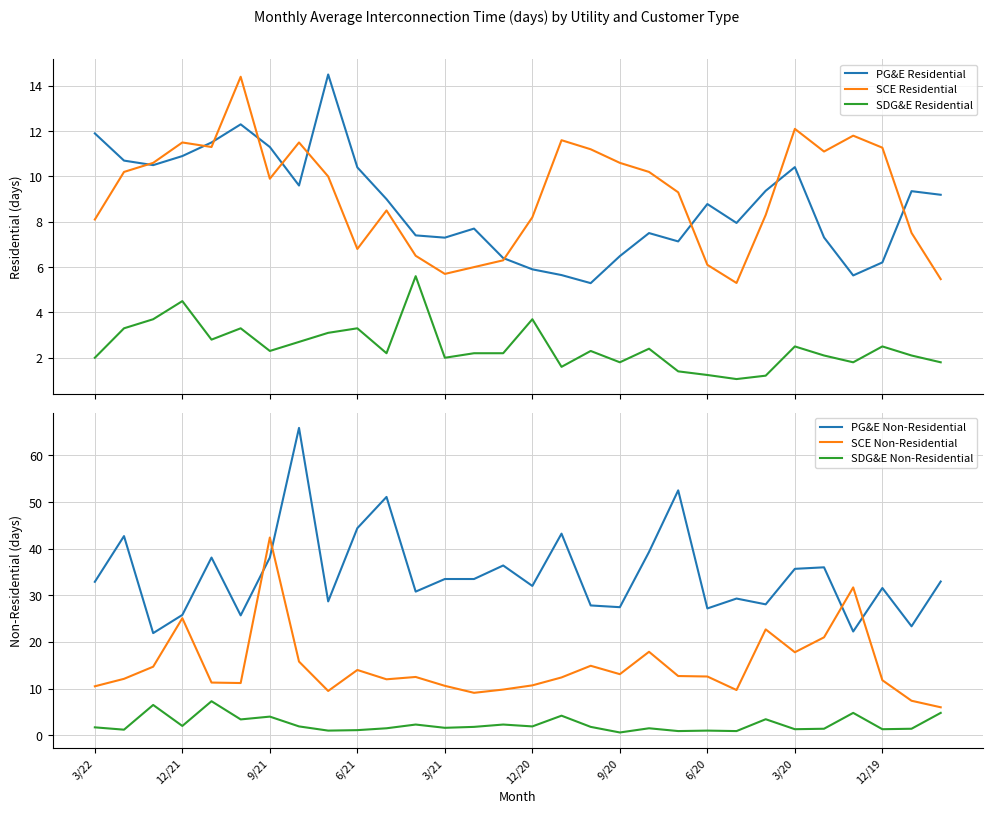

What is the difference between the highest and lowest values at 26?

29.9